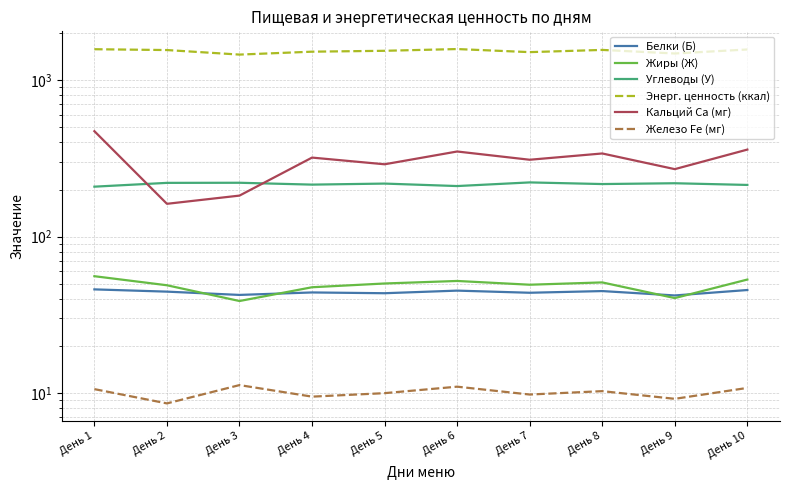

Reading left to right, transcribe all the data shown in this chart.

Белки (Б): День 1=46.0	День 2=44.5	День 3=42.4	День 4=44.0	День 5=43.5	День 6=45.2	День 7=43.8	День 8=44.9	День 9=42.1	День 10=45.6
Жиры (Ж): День 1=55.9	День 2=48.9	День 3=38.8	День 4=47.5	День 5=50.2	День 6=52.1	День 7=49.3	День 8=51.0	День 9=40.5	День 10=53.2
Углеводы (У): День 1=208.6	День 2=220.6	День 3=220.9	День 4=215.0	День 5=218.3	День 6=210.5	День 7=222.1	День 8=216.8	День 9=219.4	День 10=214.0
Энерг. ценность (ккал): День 1=1576.1	День 2=1557.0	День 3=1456.3	День 4=1520.0	День 5=1540.0	День 6=1580.0	День 7=1510.0	День 8=1560.0	День 9=1480.0	День 10=1570.0
Кальций Ca (мг): День 1=472.0	День 2=162.1	День 3=182.9	День 4=320.0	День 5=290.0	День 6=350.0	День 7=310.0	День 8=340.0	День 9=270.0	День 10=360.0
Железо Fe (мг): День 1=10.6	День 2=8.6	День 3=11.3	День 4=9.5	День 5=10.0	День 6=11.0	День 7=9.8	День 8=10.3	День 9=9.2	День 10=10.8